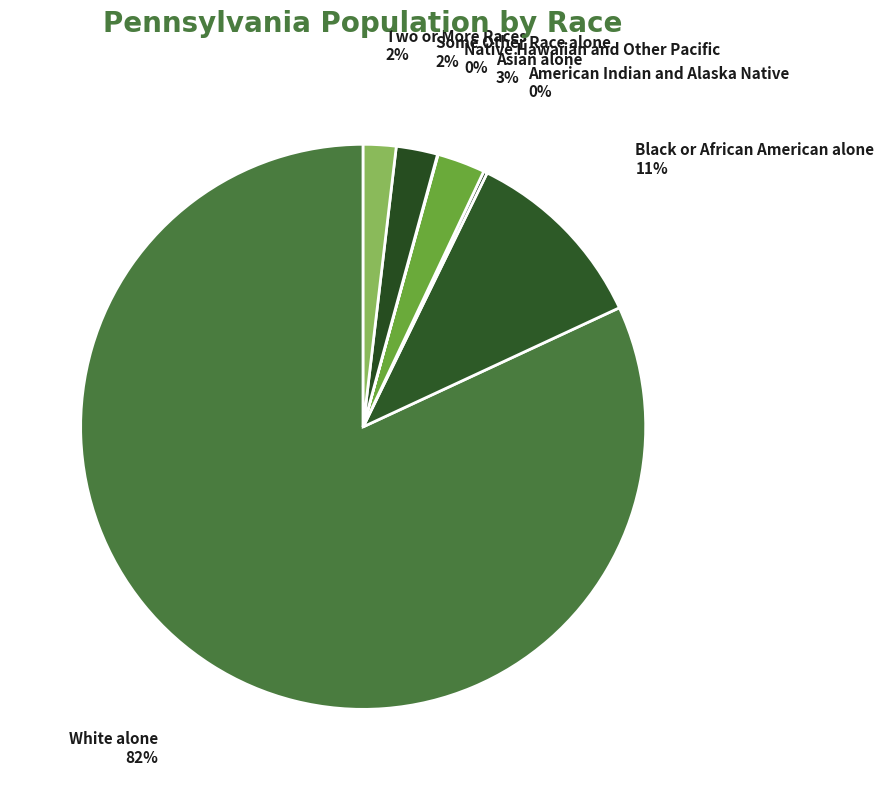

True or false: White alone accounts for 75% of the total.

False